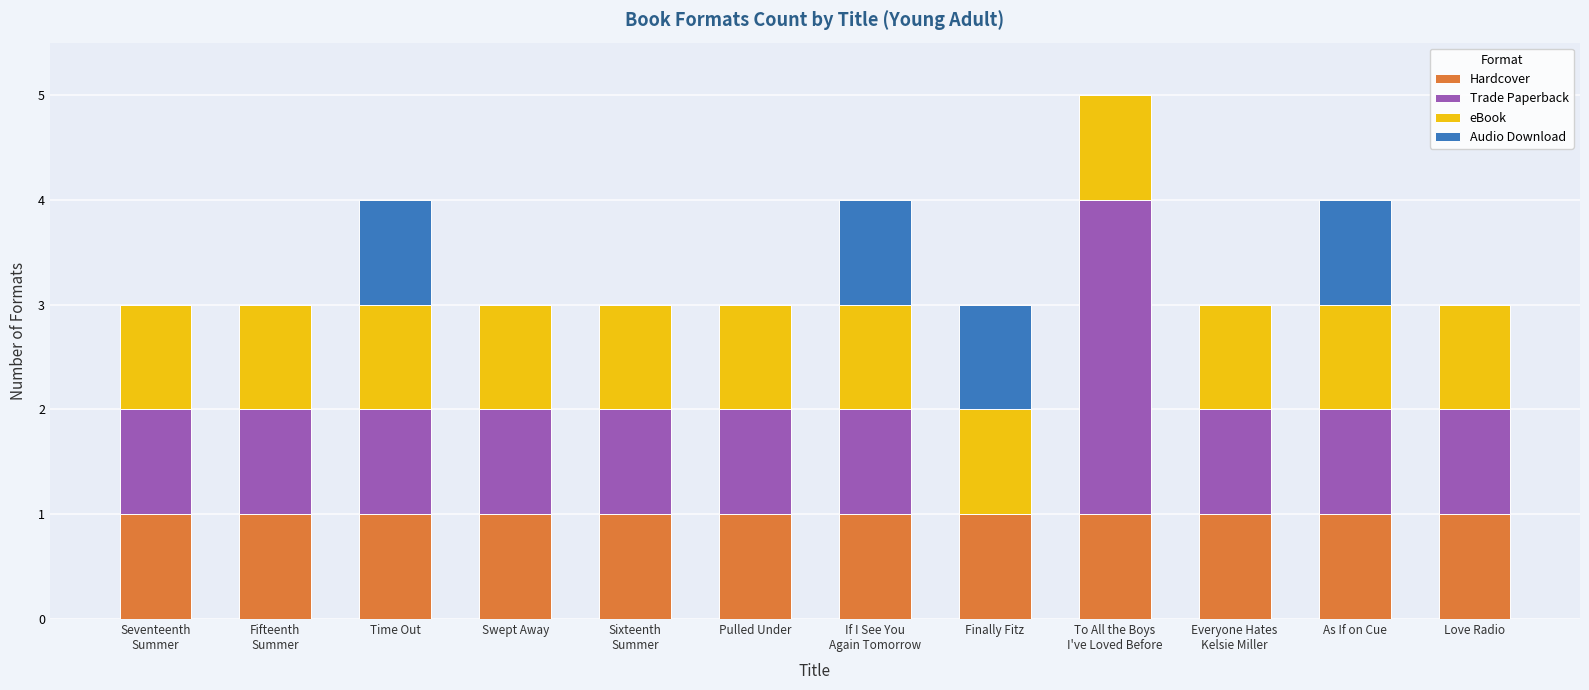

What is the total value across all series at As If on Cue?

4